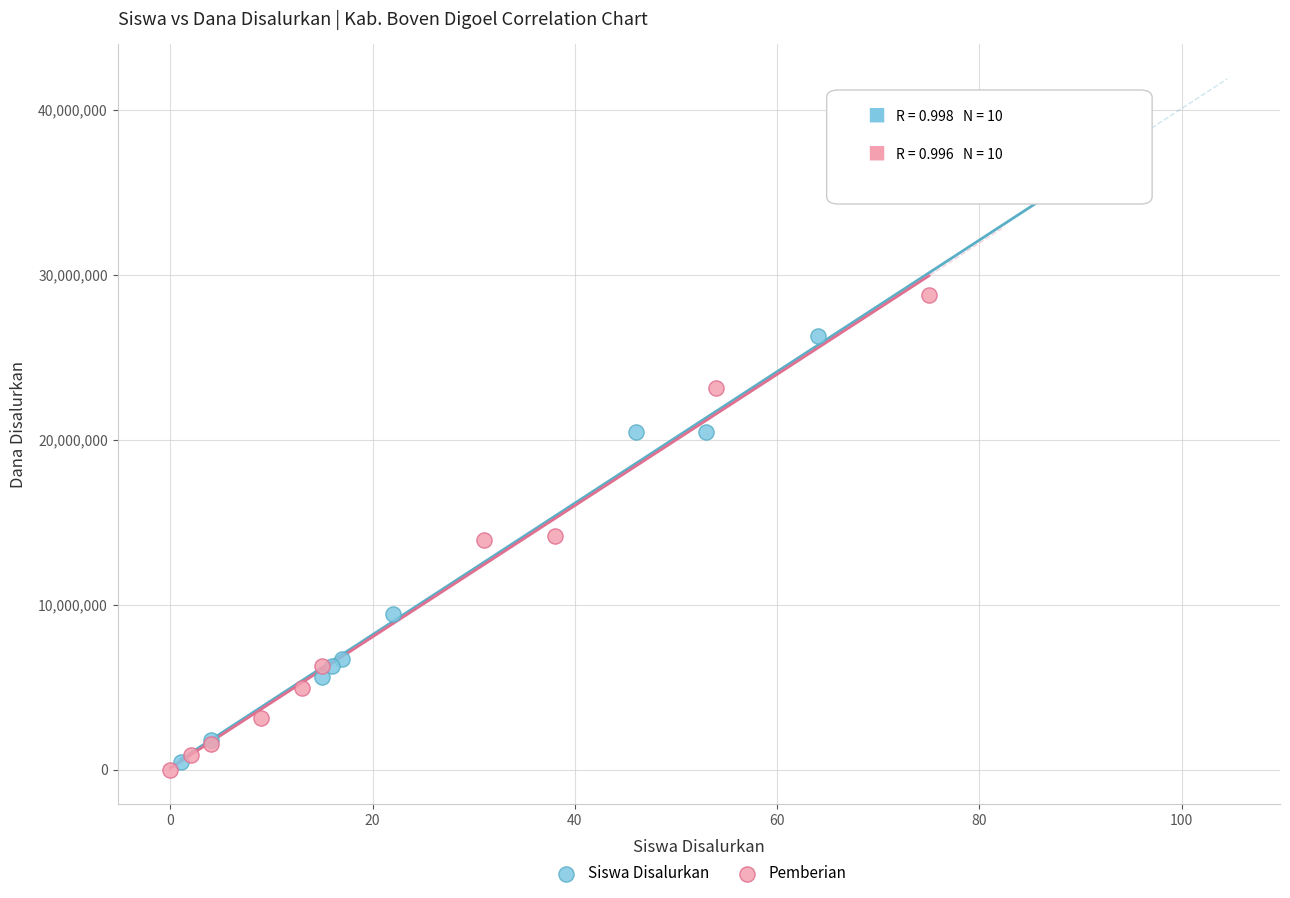

Which series reaches the minimum Y coordinate?

Pemberian